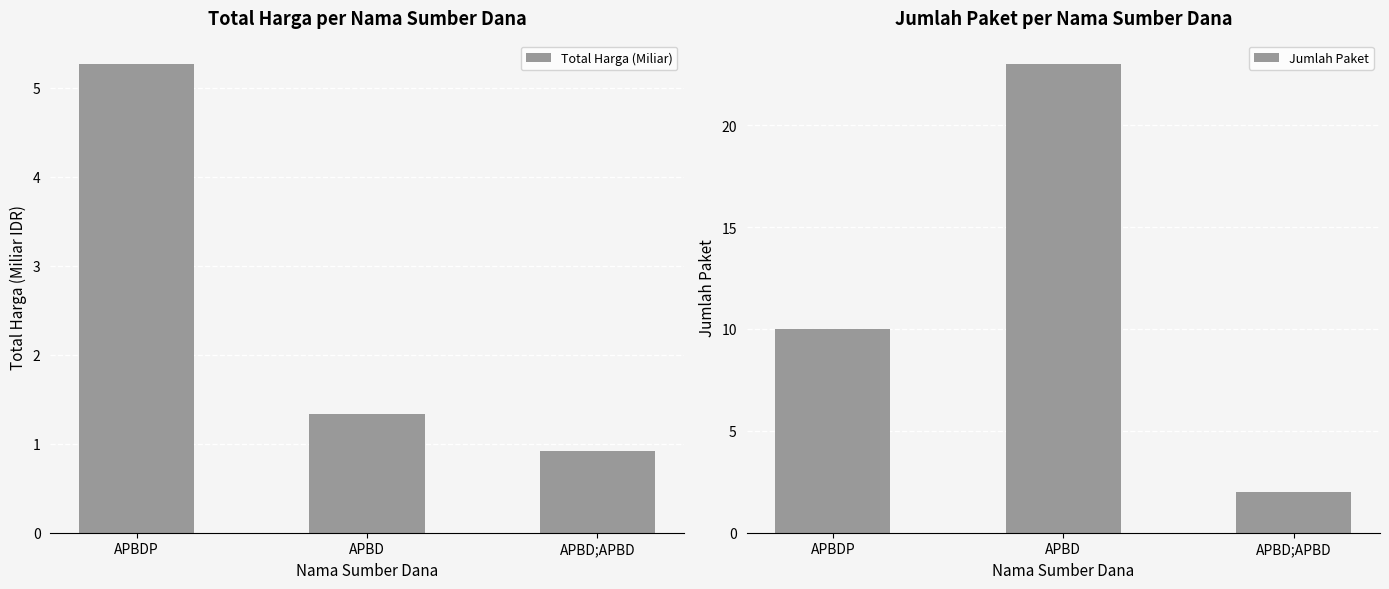

Which series has the widest spread of values?

Jumlah Paket